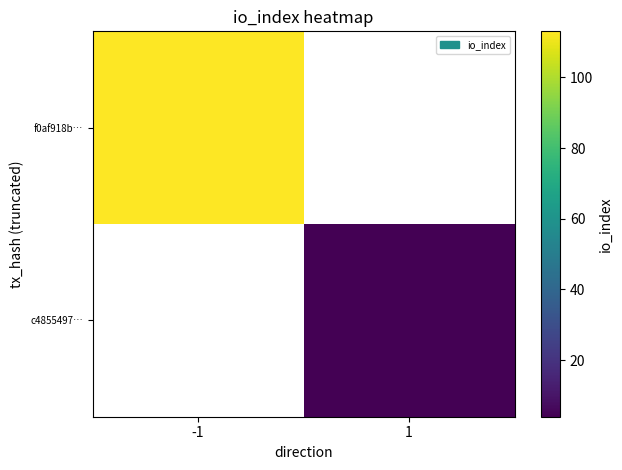

Which category has the highest value in the c4855497… series?

-1